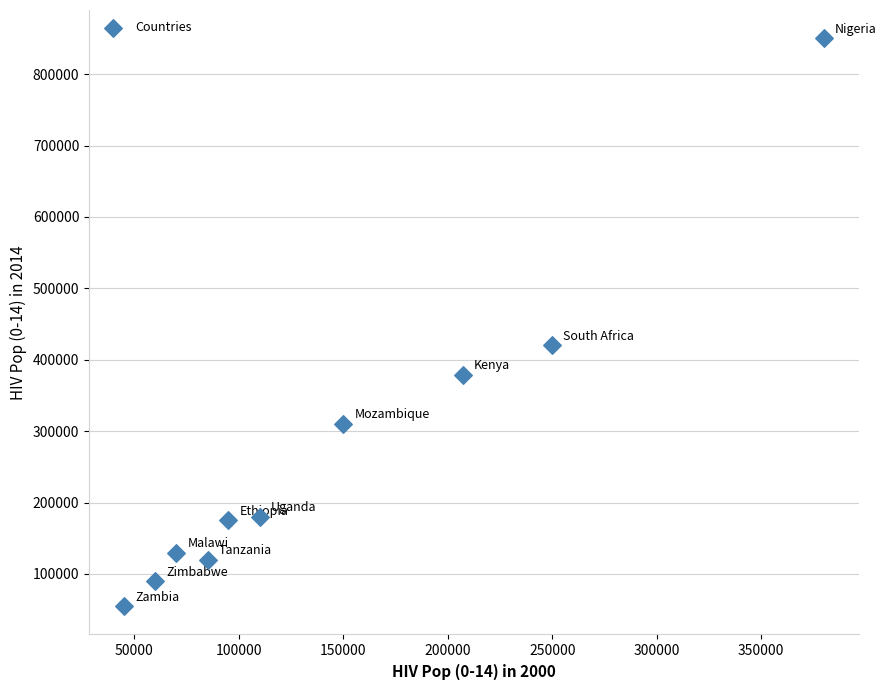

What is the range of X values (max minus min)?

335000